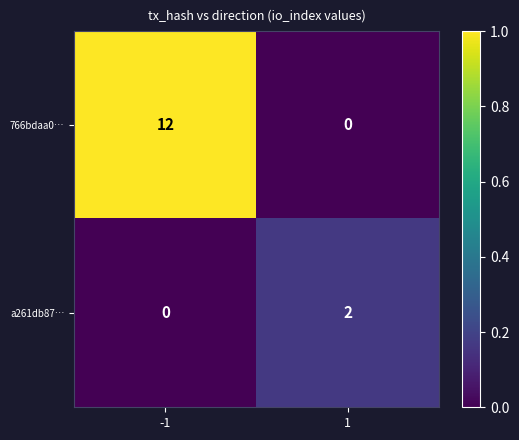

What is the maximum value shown in the chart?

12